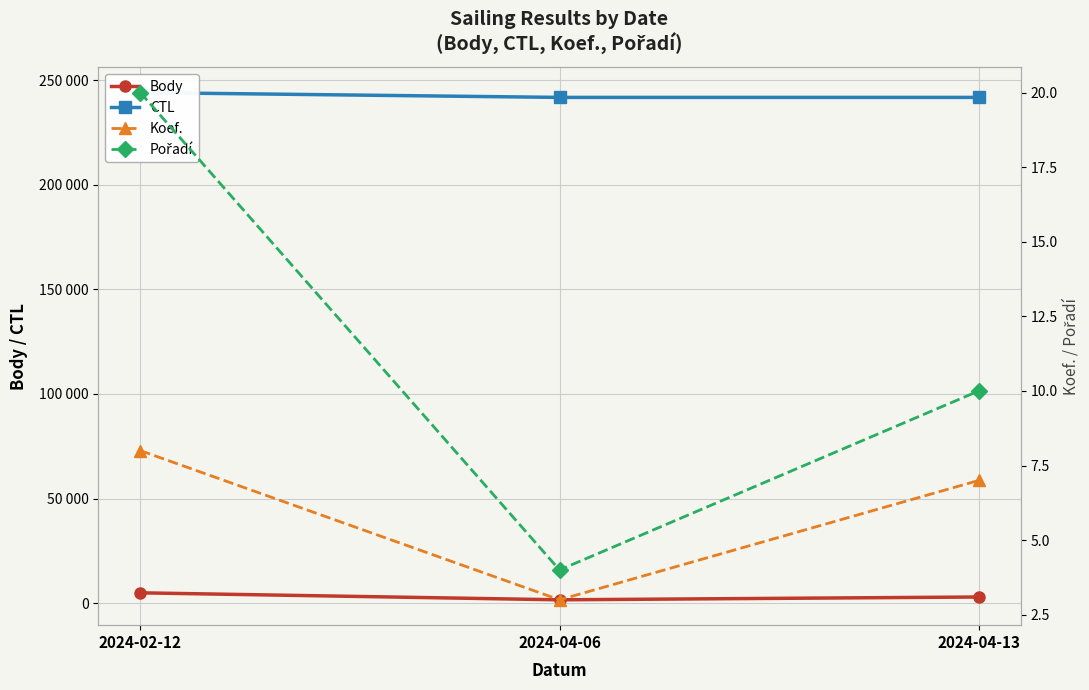

What is the difference between the maximum and minimum values in the CTL series?

2304